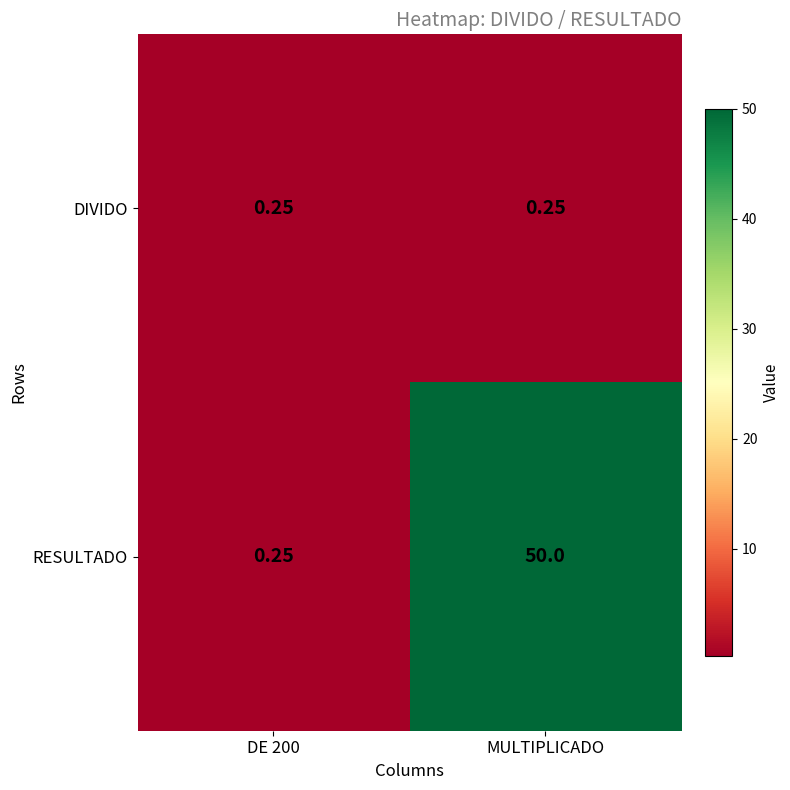

Rank the series by their average value, from highest to lowest.

RESULTADO, DIVIDO